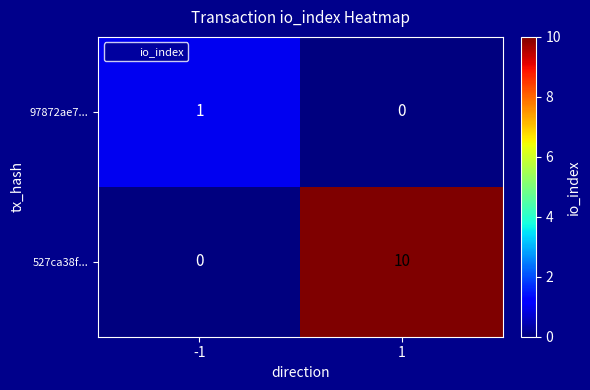

Which category has the highest value across all series?

1